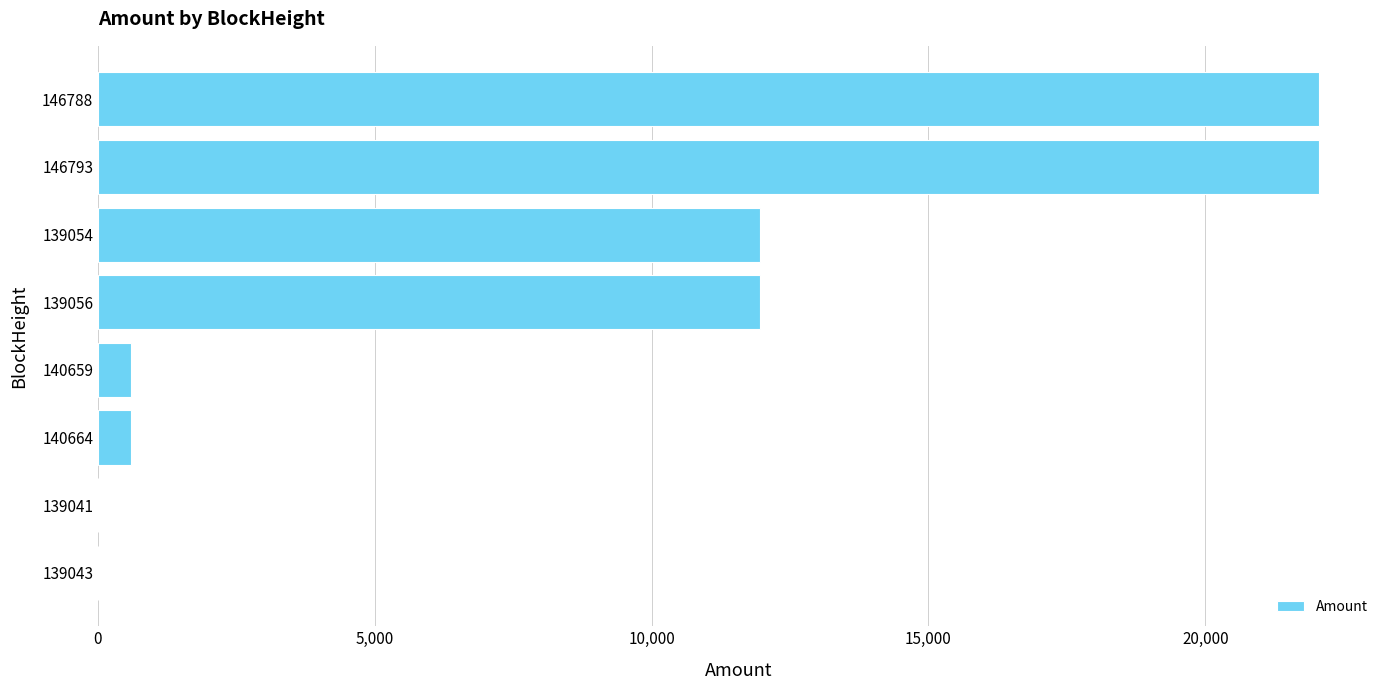

What is the sum of all values?

69216.1